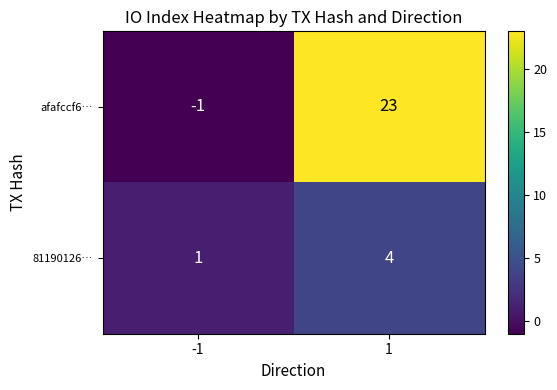

What is the sum of all 81190126… values?

5